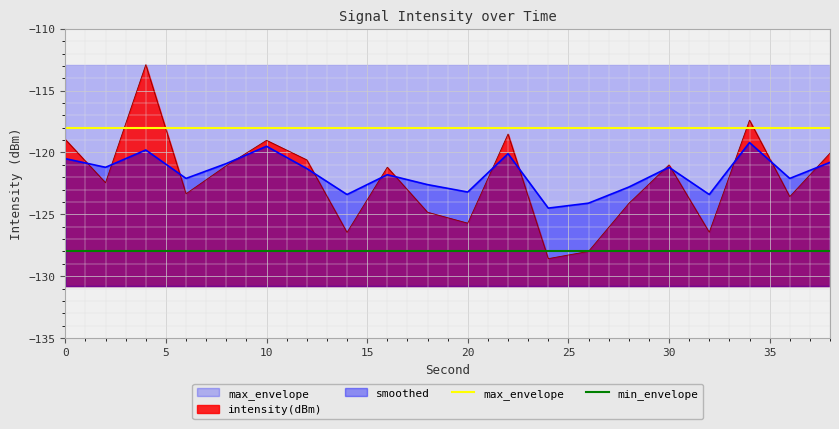

What is the maximum value for intensity(dBm)?

-112.9